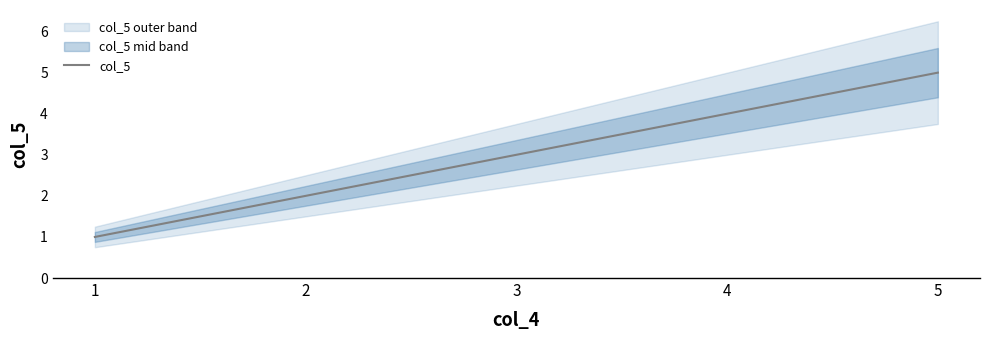

Rank the categories by value from highest to lowest.

5, 4, 3, 2, 1